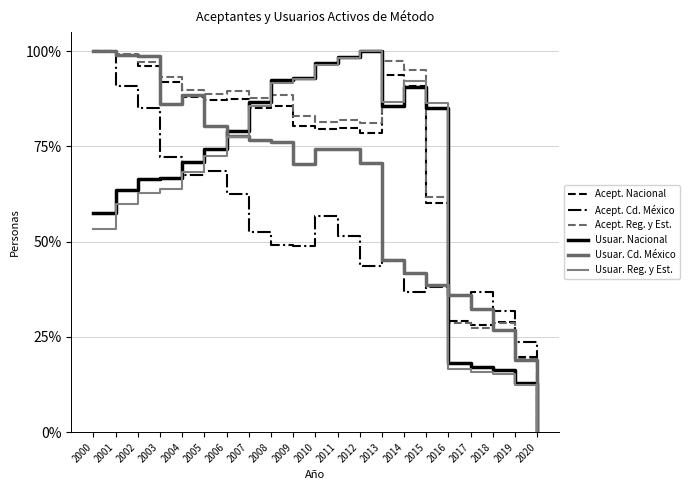

True or false: Usuar. Reg. y Est. and Acept. Reg. y Est. intersect in this chart.

True